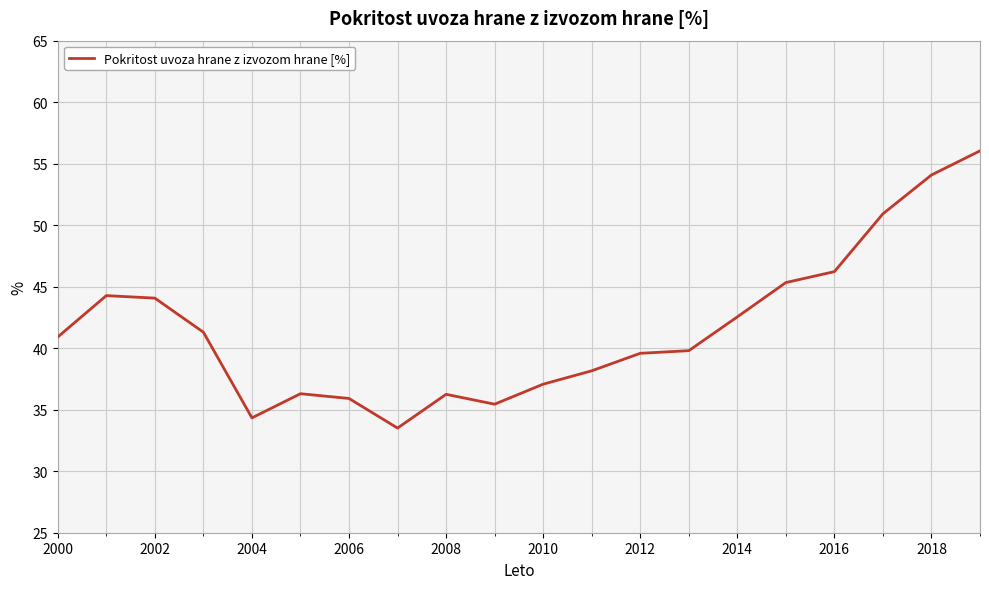

What is the difference between the maximum and minimum values?

22.5